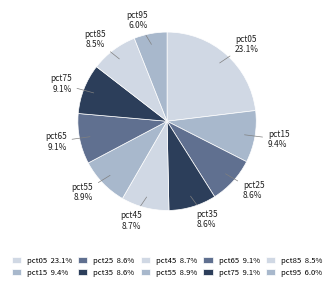

To the nearest percent, what is the difference between the largest and smallest slice percentages?

17%